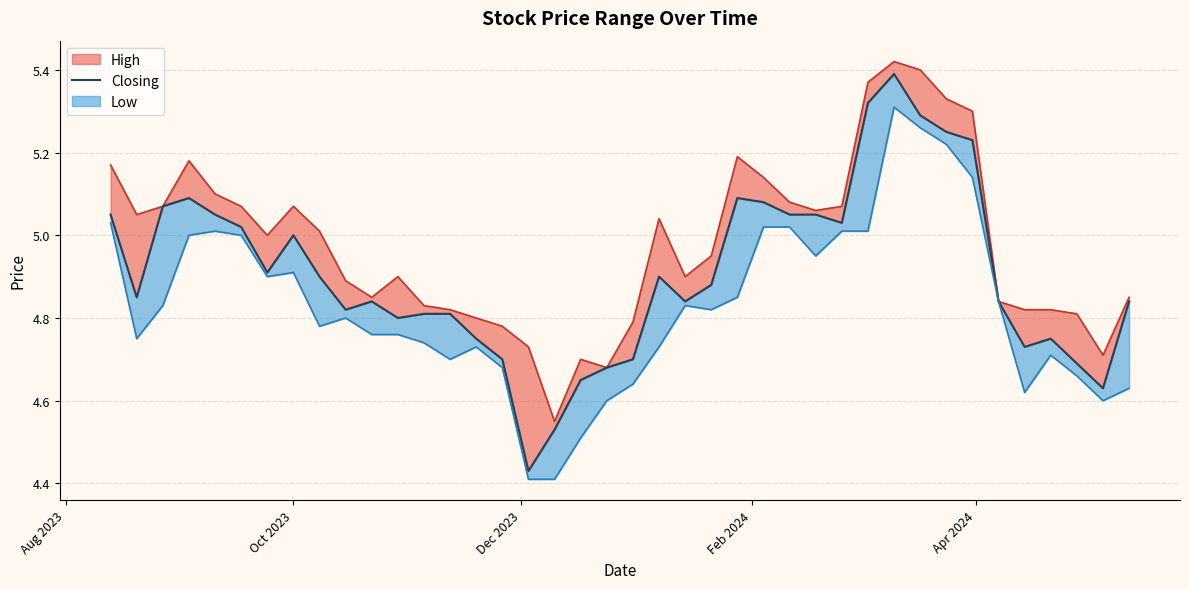

Reading right to left, list all the values displayed in this chart.

4.8	4.6	4.7	4.8	4.7	4.8	5.2	5.2	5.3	5.4	5.3	5.0	5.0	5.0	5.1	5.1	4.9	4.8	4.9	4.7	4.7	4.7	4.5	4.4	4.7	4.8	4.8	4.8	4.8	4.8	4.8	4.9	5.0	4.9	5.0	5.0	5.1	5.1	4.8	5.0